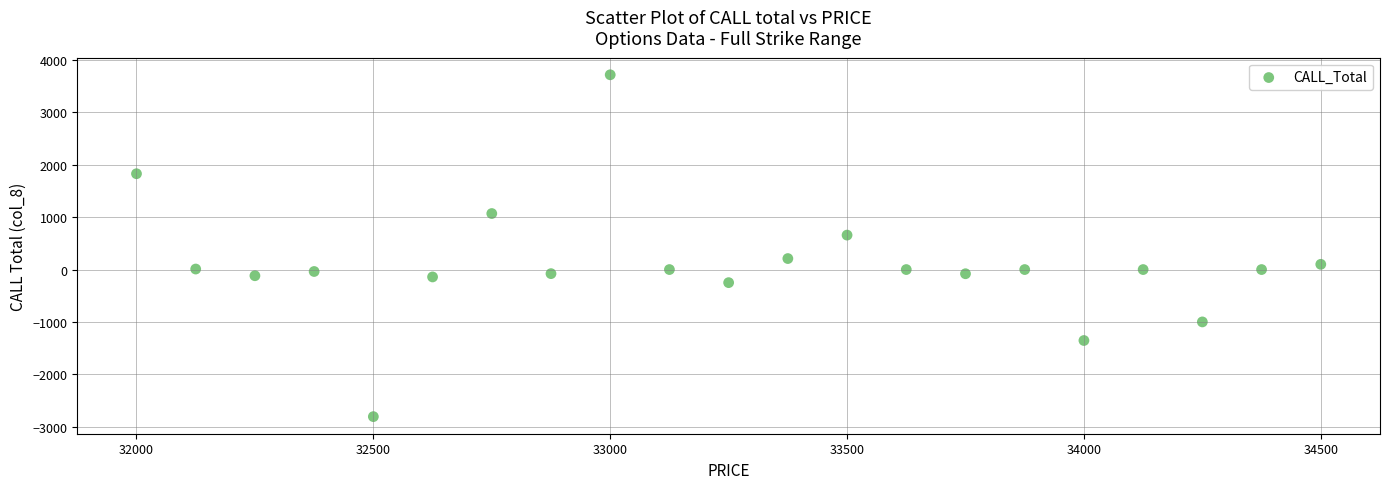

What is the range of X values (max minus min)?

2500